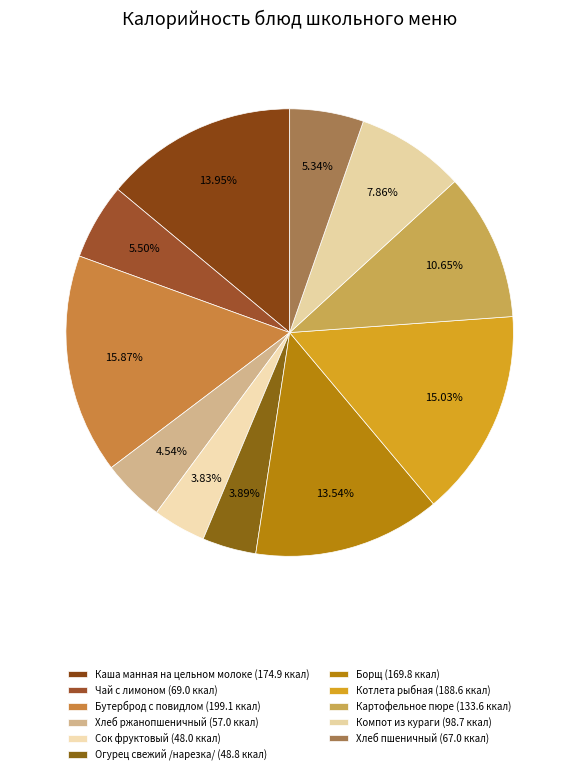

Which slice is the smallest?

Сок фруктовый